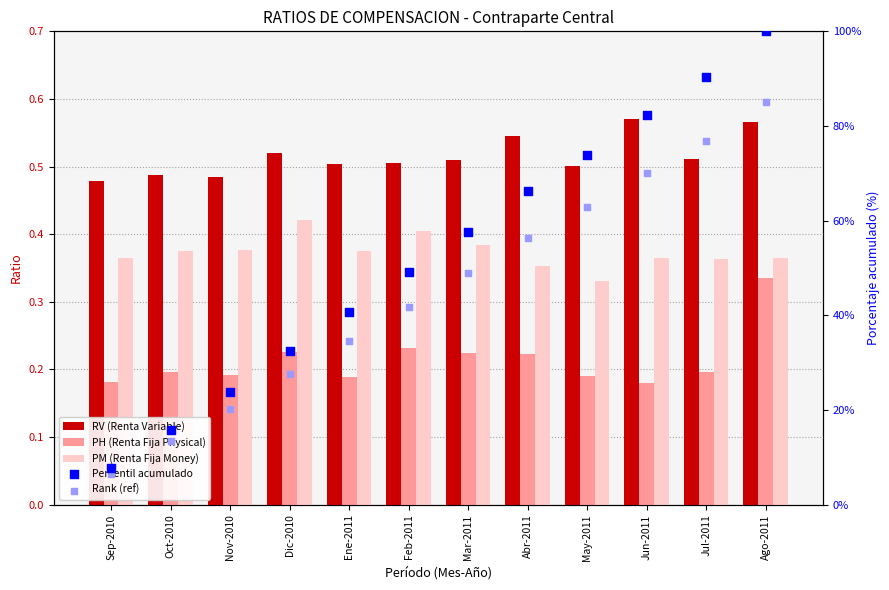

What are all the series names shown in the legend?

RV (Renta Variable), PH (Renta Fija Physical), PM (Renta Fija Money), Percentil acumulado, Rank (ref)